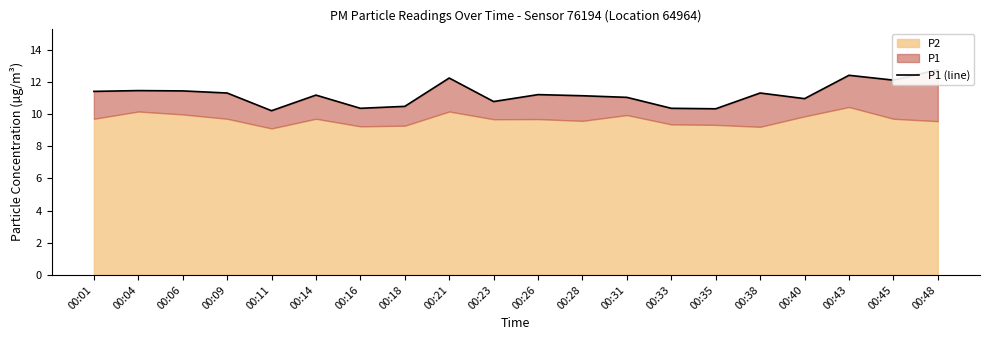

Where is the data nearest to the value 11?

00:31